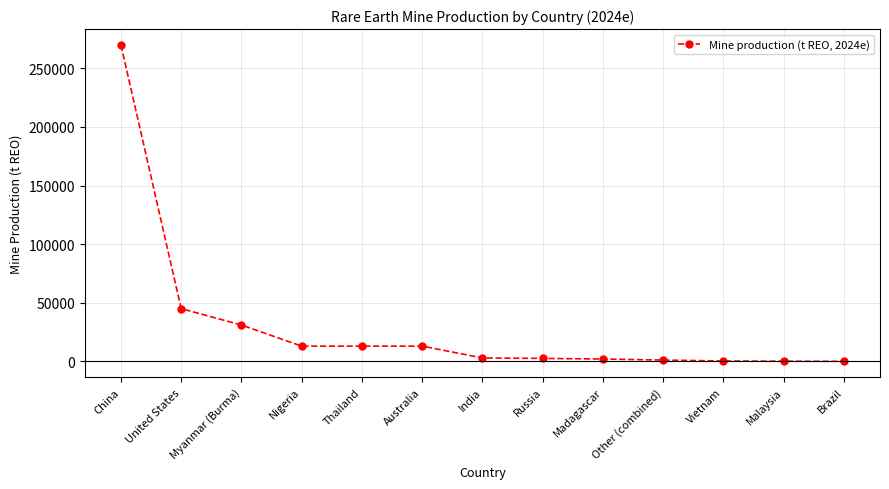

At which label is the value closest to 135010?

United States